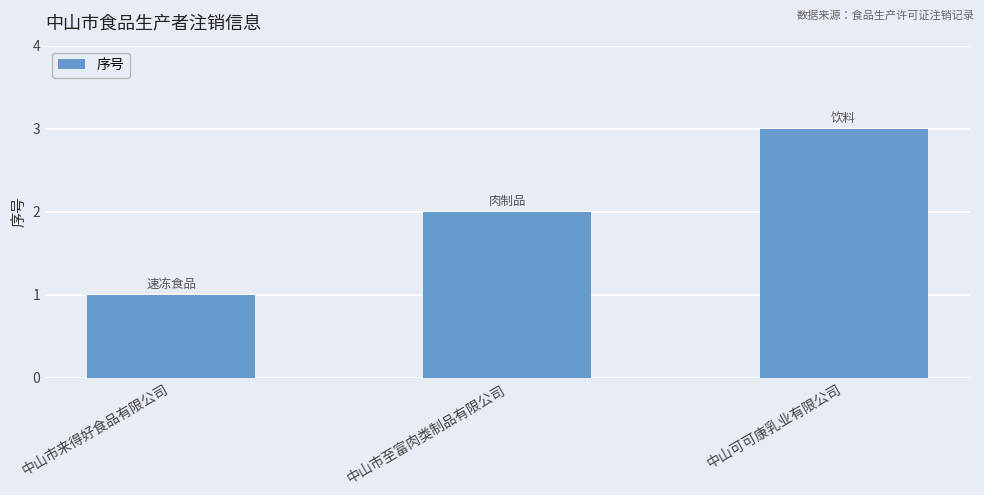

How many distinct data groups are displayed?

1